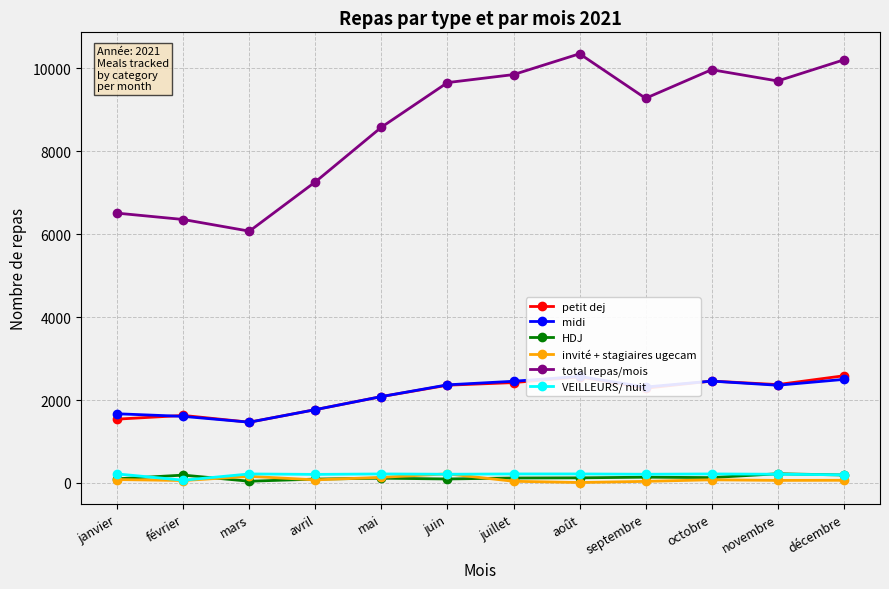

What is the difference between the HDJ values at février and juin?

93